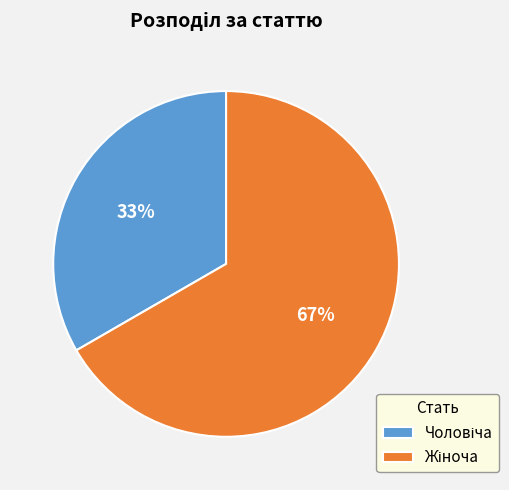

To the nearest percent, what is the average slice percentage?

50%